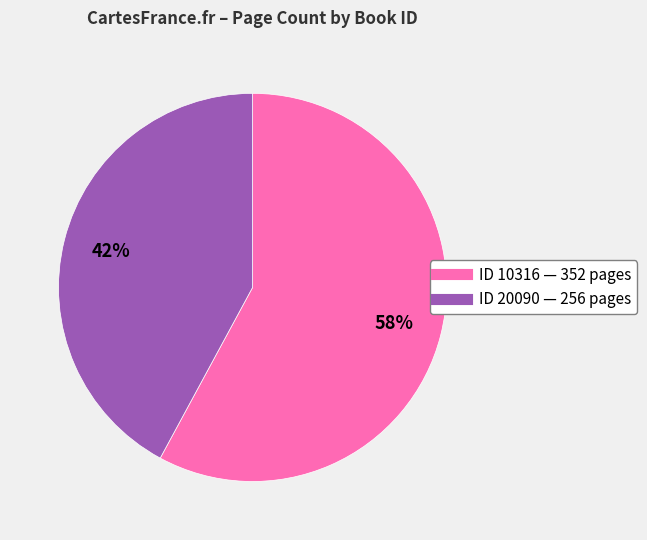

Is there any slice that represents more than half of the pie?

Yes